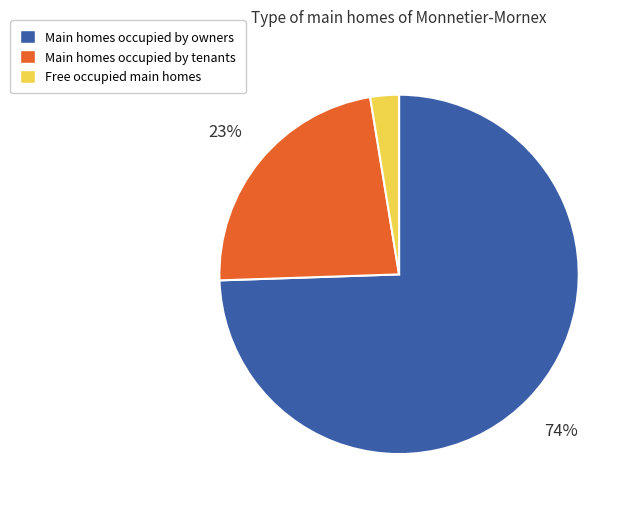

To the nearest percent, what is the average slice percentage?

33%